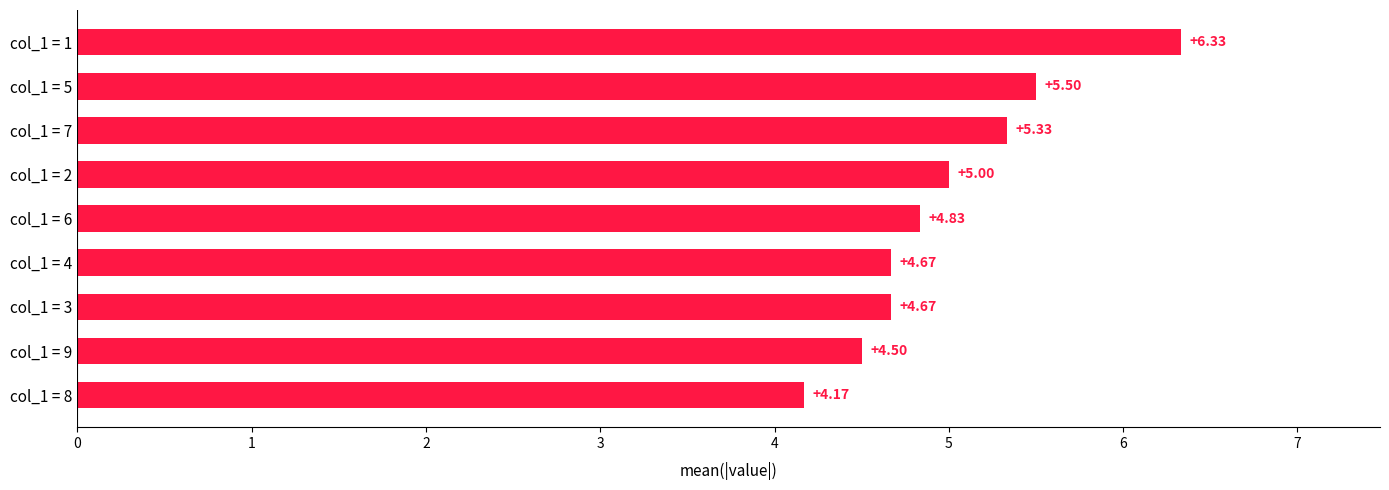

Approximately how many times larger is the value at col_1 = 5 compared to col_1 = 1?

0.9